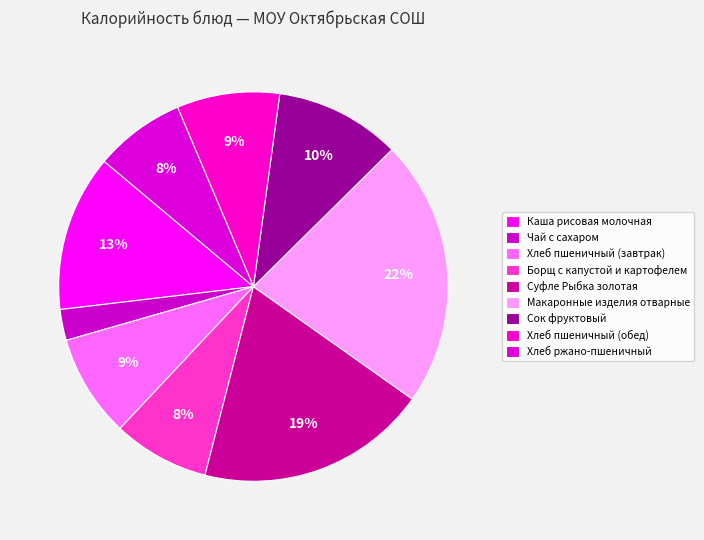

How many slices are in this pie chart?

9